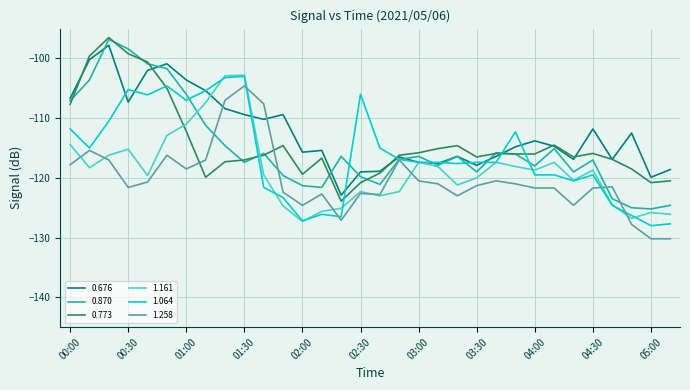

Which series has the largest range (max minus min)?

0.870